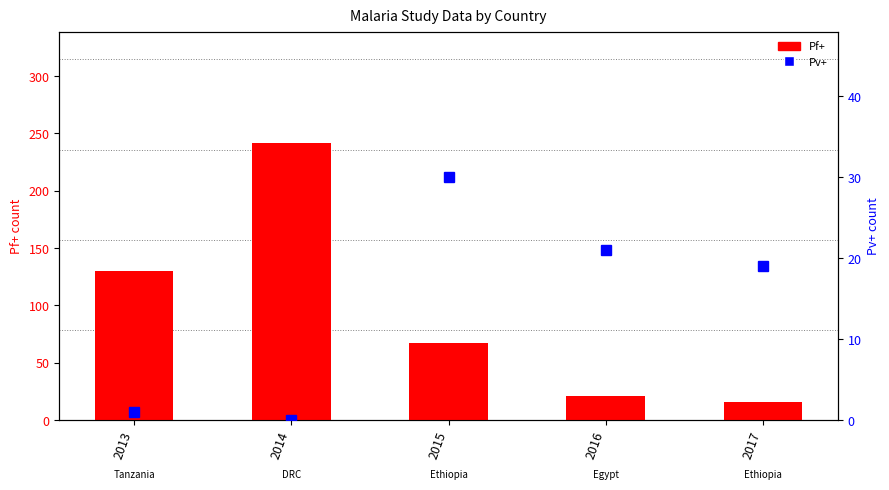

How many groups of bars are there?

5